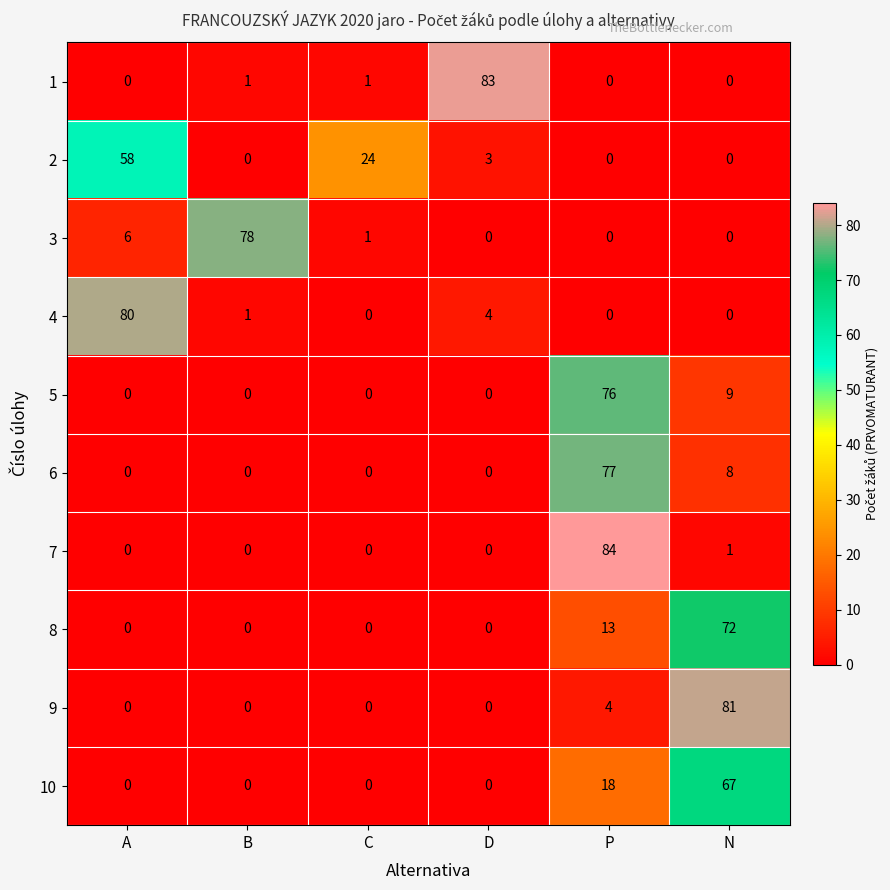

The value of 3 at B is 78. True or false?

True